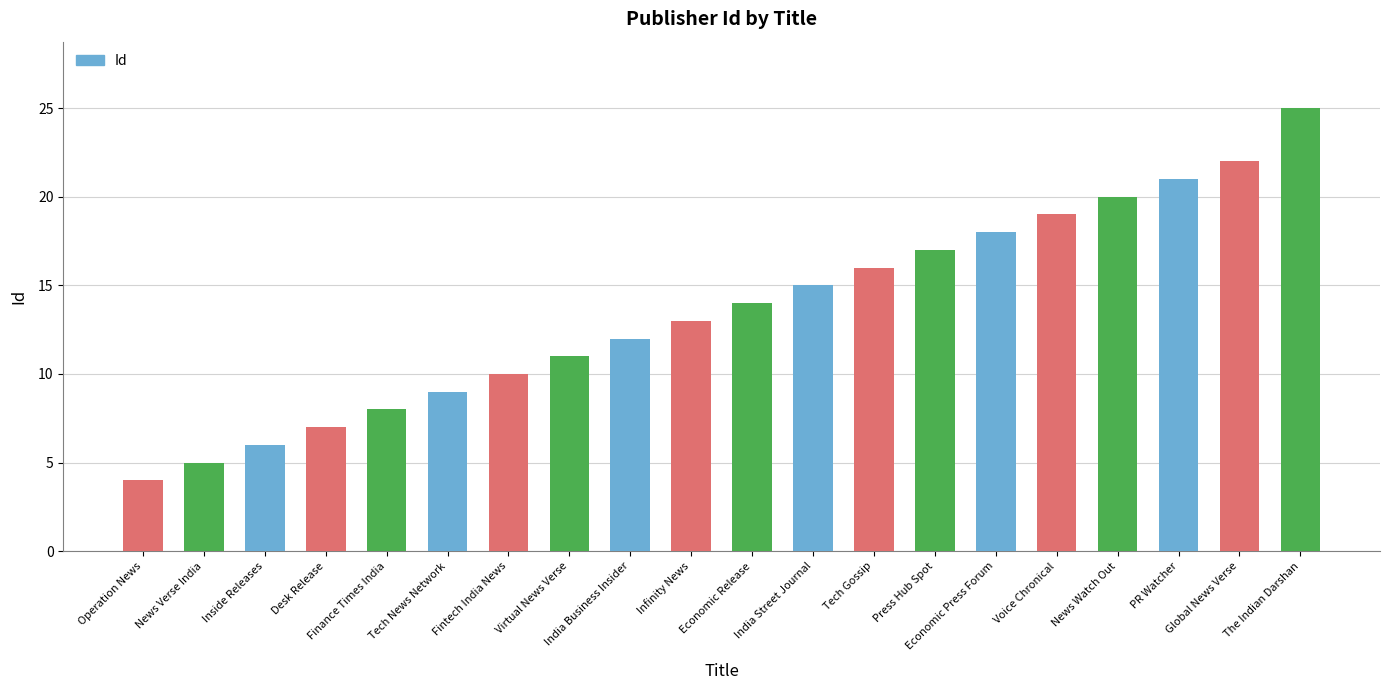

What is the difference between the values at Fintech India News and Tech Gossip?

6